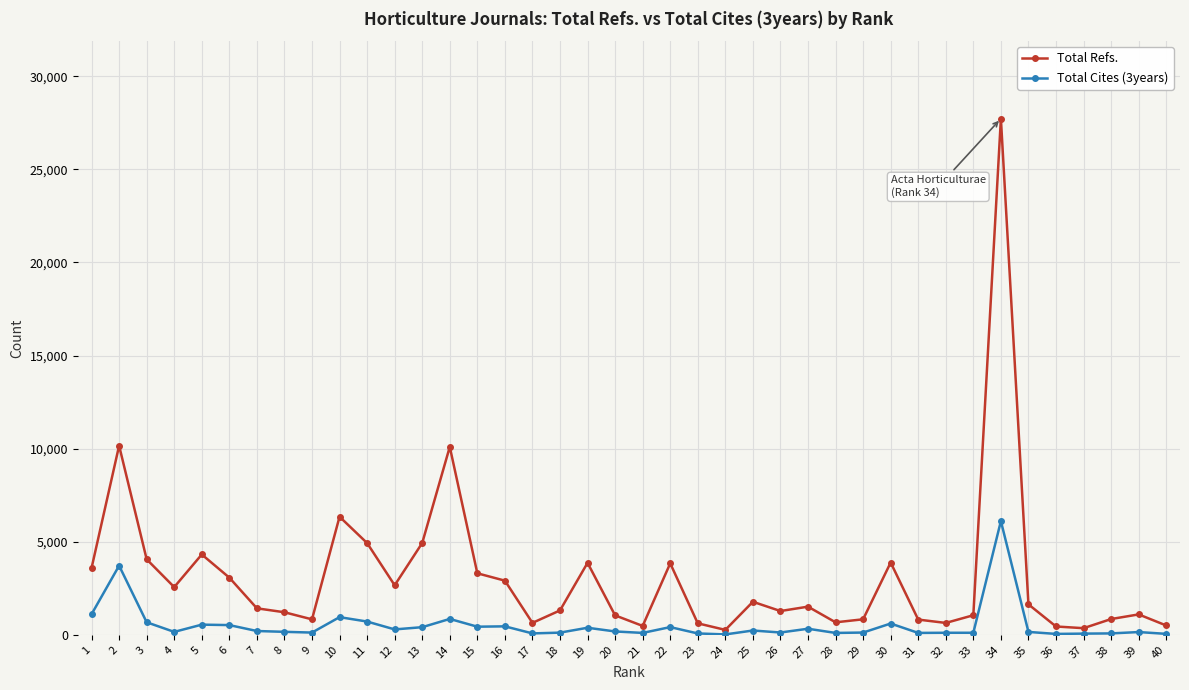

At which category is the sum across all series the highest?

34